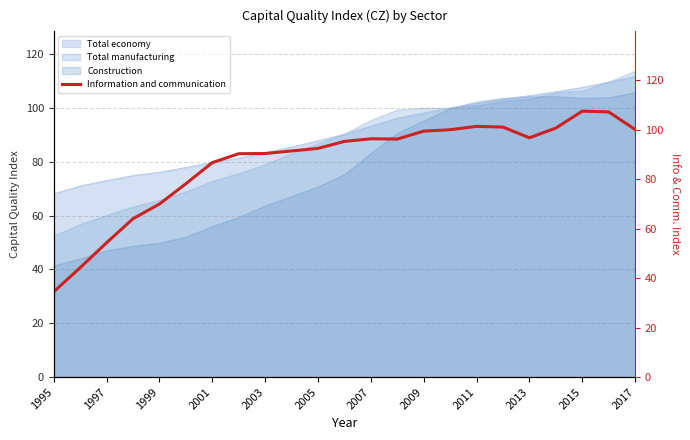

What is the maximum value for Total economy?

111.7